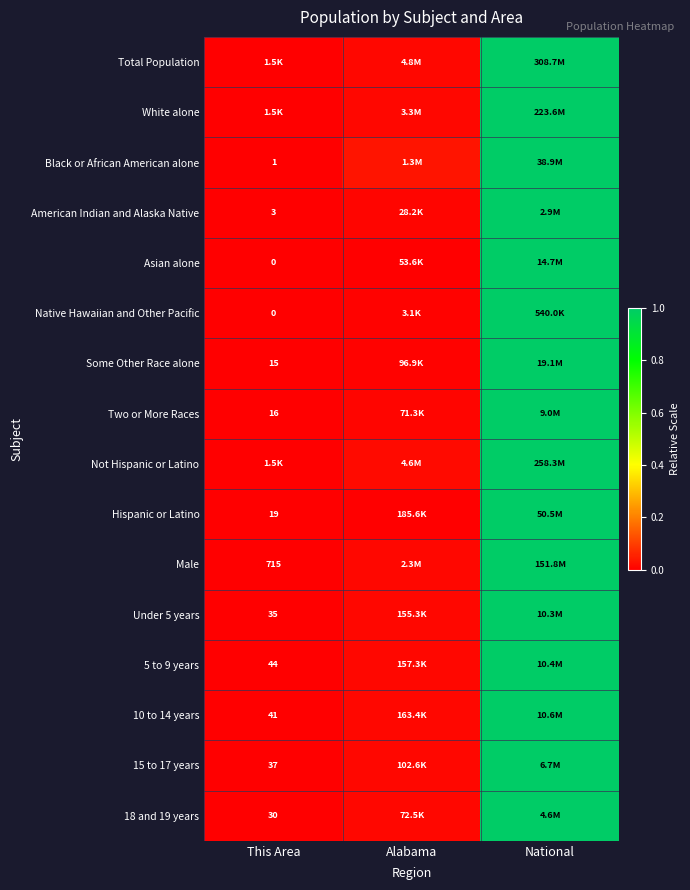

True or false: Asian alone has a value of 0.0 at This Area.

True